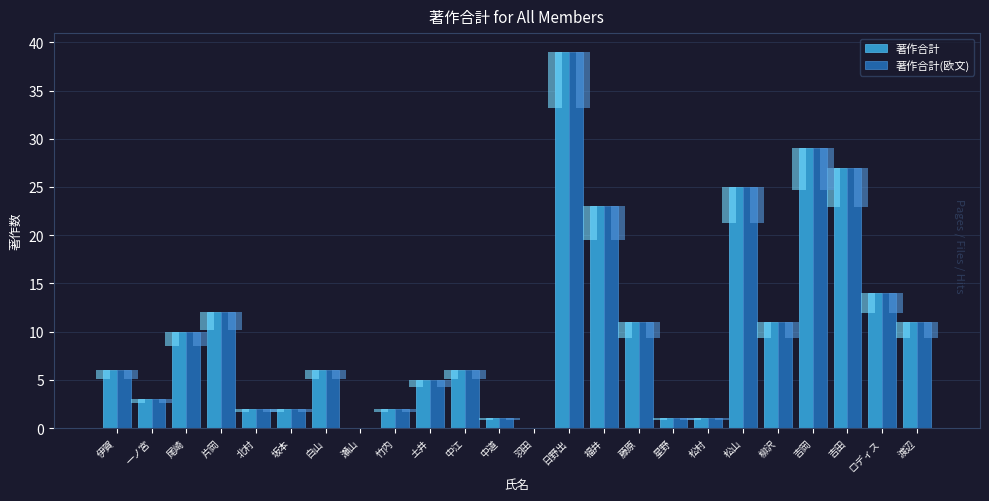

What is the difference between the second highest and minimum values in the 著作合計 series?

29